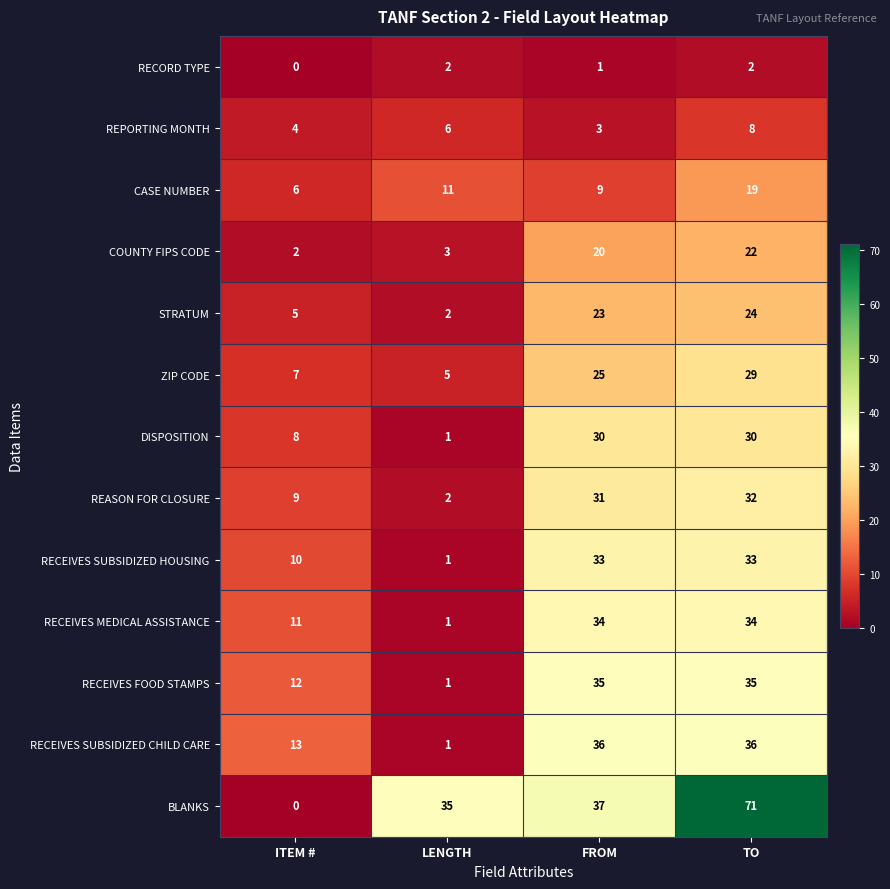

List the series in order of their peak value, highest first.

BLANKS, RECEIVES SUBSIDIZED CHILD CARE, RECEIVES FOOD STAMPS, RECEIVES MEDICAL ASSISTANCE, RECEIVES SUBSIDIZED HOUSING, REASON FOR CLOSURE, DISPOSITION, ZIP CODE, STRATUM, COUNTY FIPS CODE, CASE NUMBER, REPORTING MONTH, RECORD TYPE